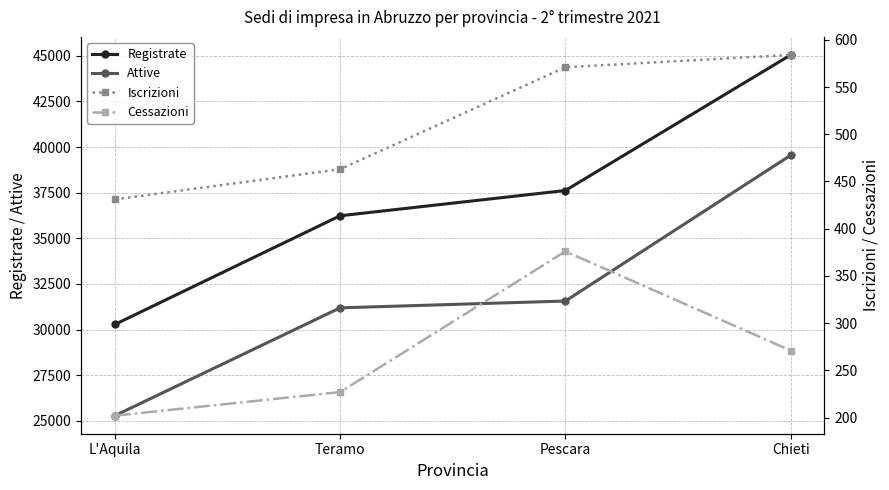

What is the value of the Attive point at the 4th from the left?

39549